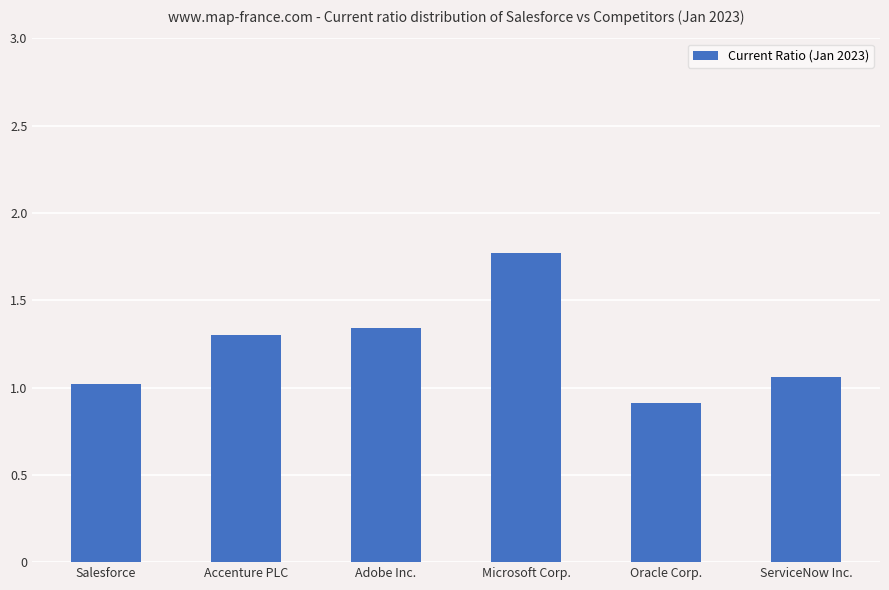

Rank the categories by value from lowest to highest.

Oracle Corp., Salesforce, ServiceNow Inc., Accenture PLC, Adobe Inc., Microsoft Corp.